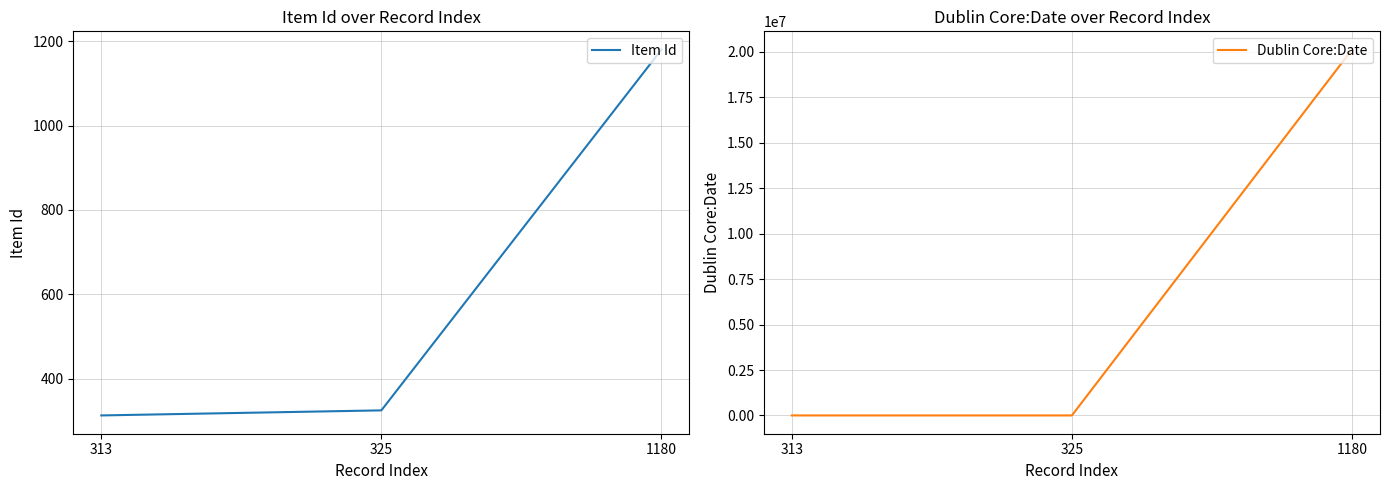

What is the value of the Item Id point at the 3rd from the left?

1180